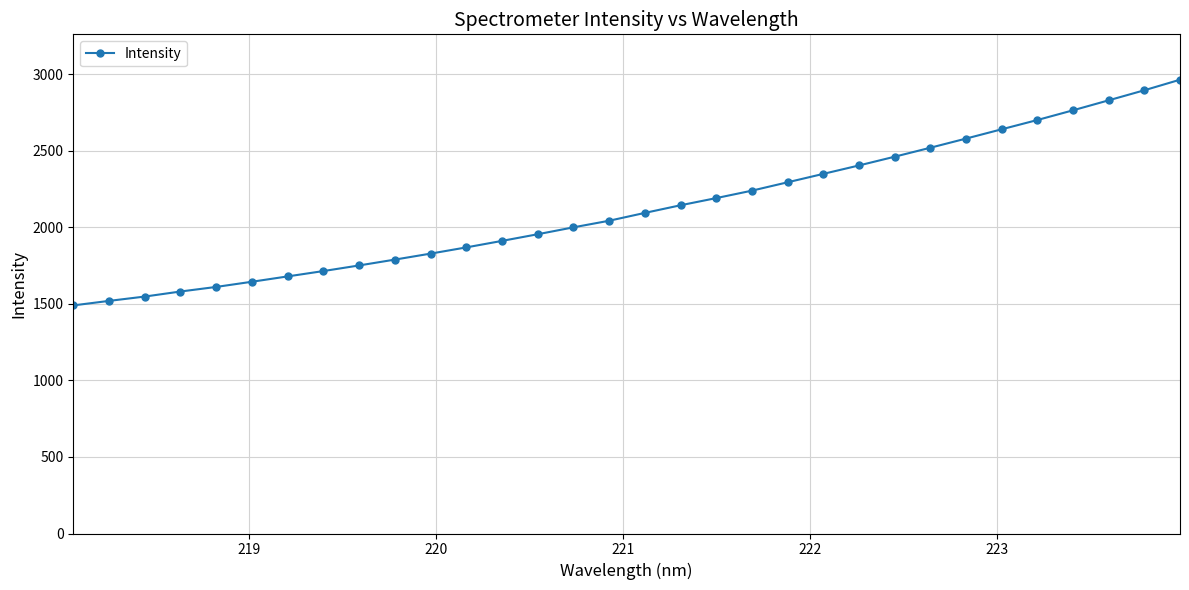

What is the smallest value displayed?

1490.5